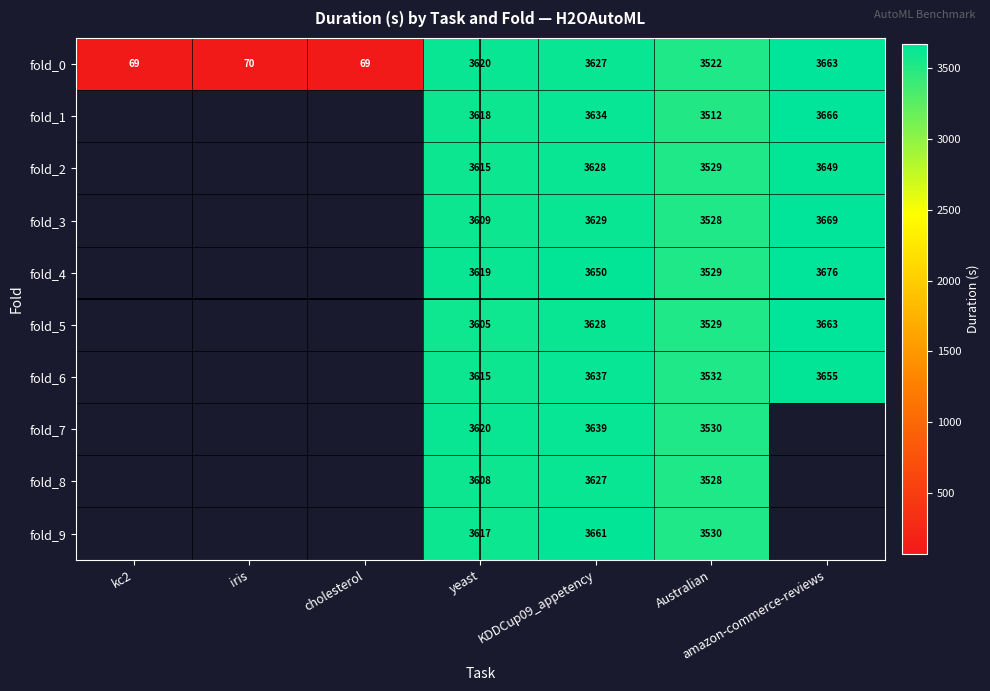

What is the total value across all series at yeast?

36146.0